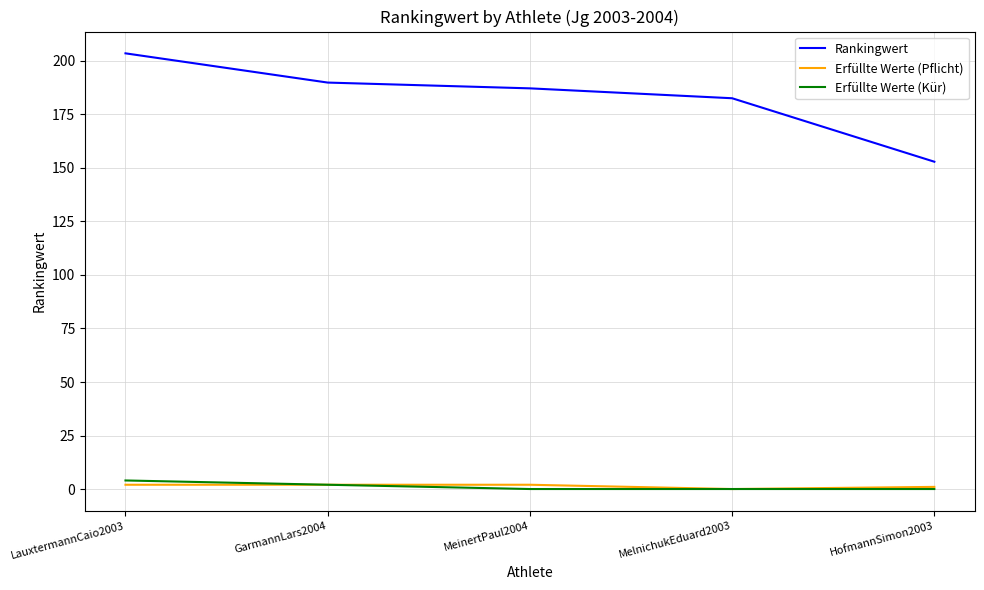

Which series changed the most between MelnichukEduard2003 and HofmannSimon2003?

Rankingwert